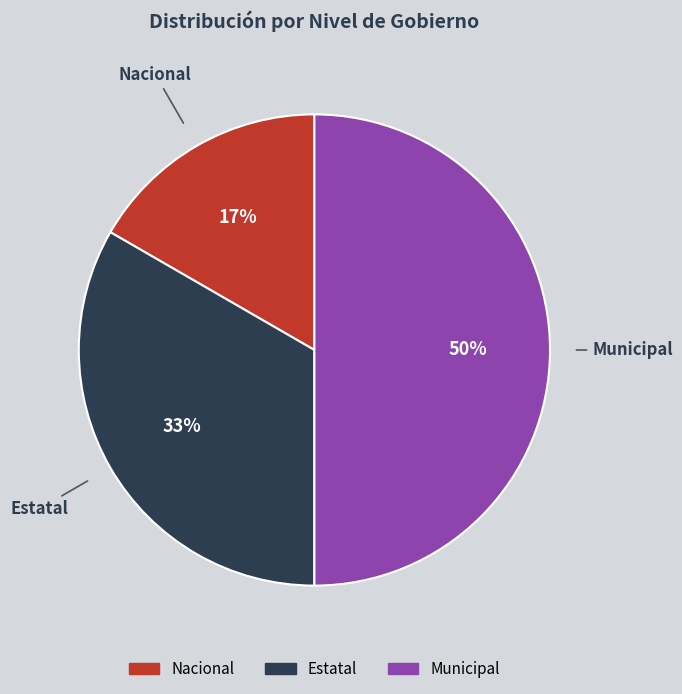

How many slices are in this pie chart?

3